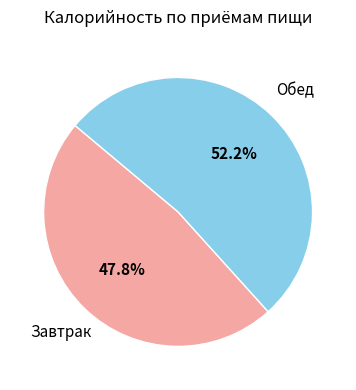

Count the number of slices in the pie.

2